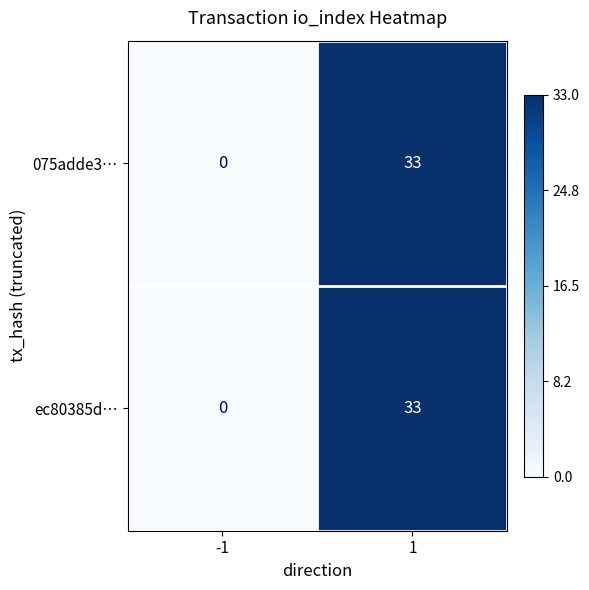

The value of ec80385d… at -1 is 0. True or false?

True